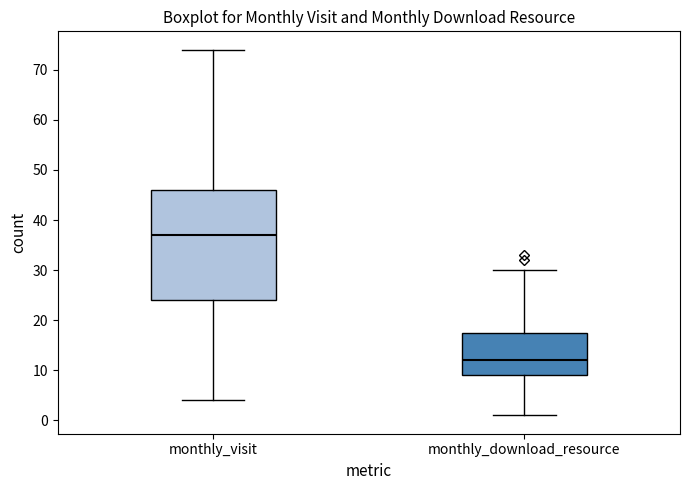

Where is the lower edge of the box for monthly_visit on the y-axis? The values are not printed on the chart, so give them approximately, as read against the axis.

24